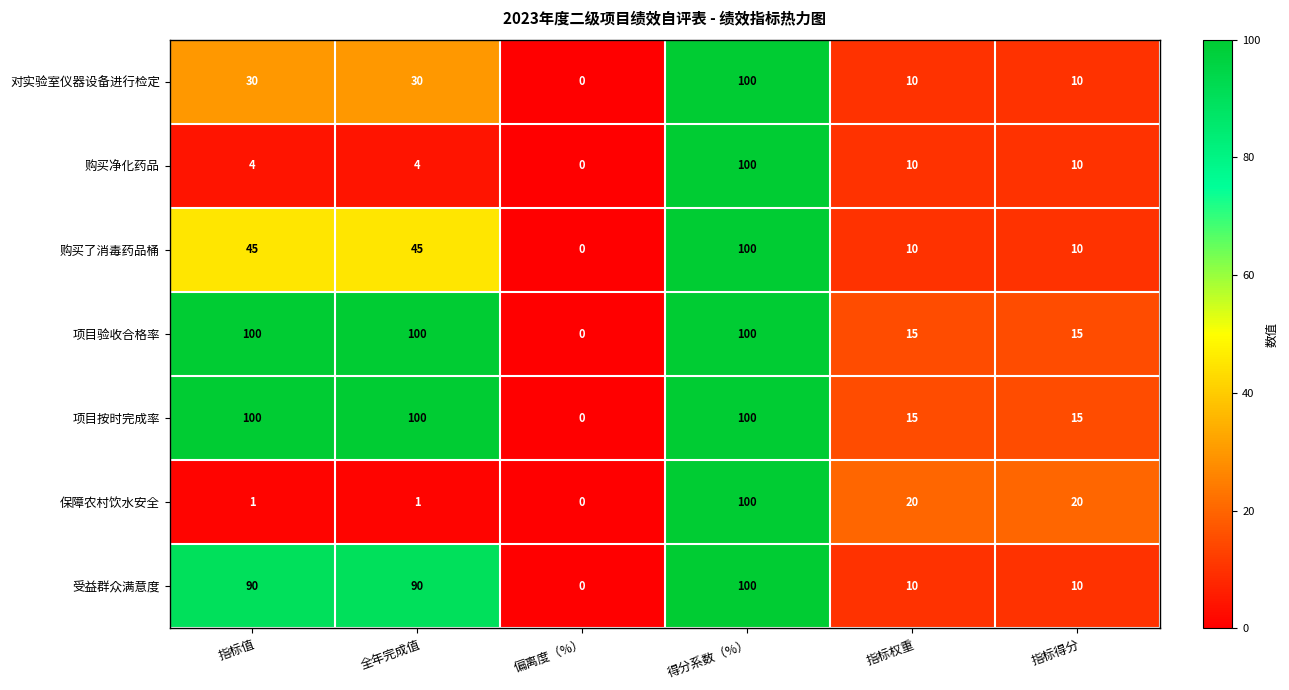

At how many categories does at least one series exceed 78?

3